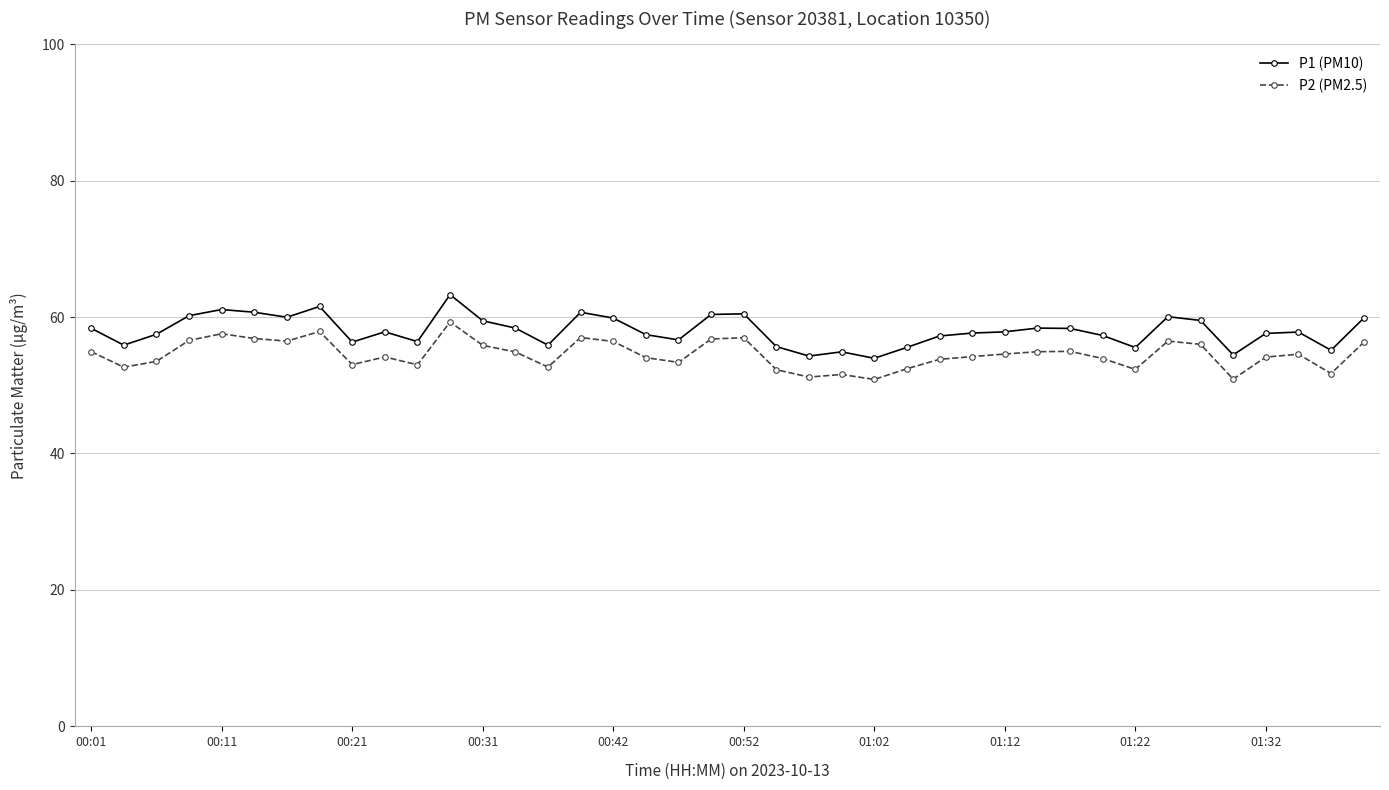

What is the value of the P1 (PM10) point at the 25th from the left?

54.0